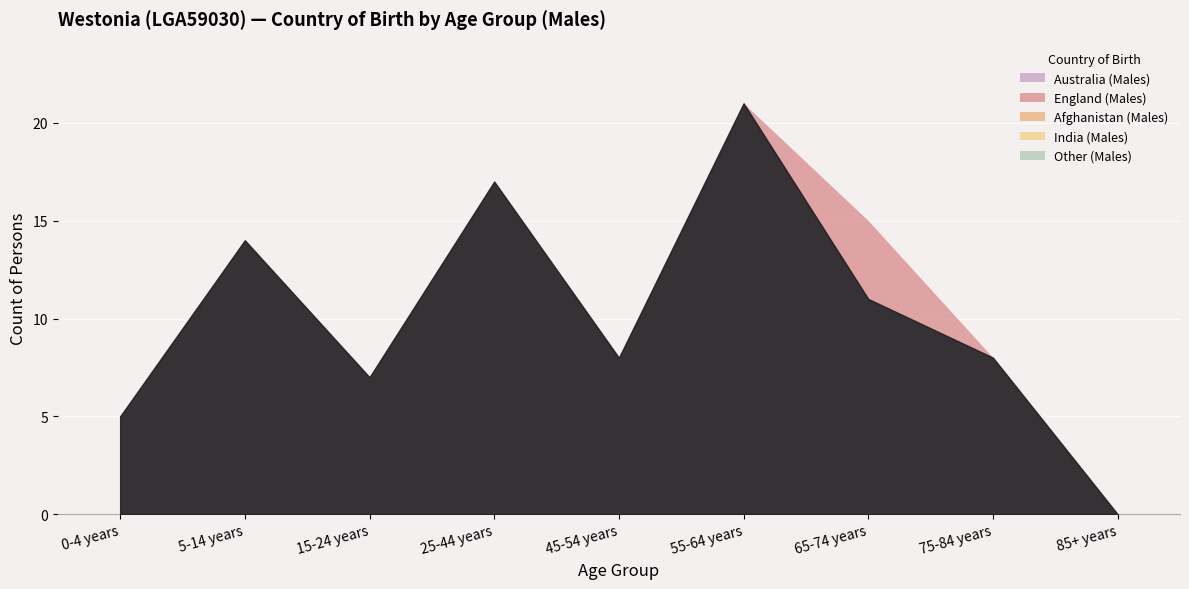

Which series has the largest total across all categories?

Australia (Males)